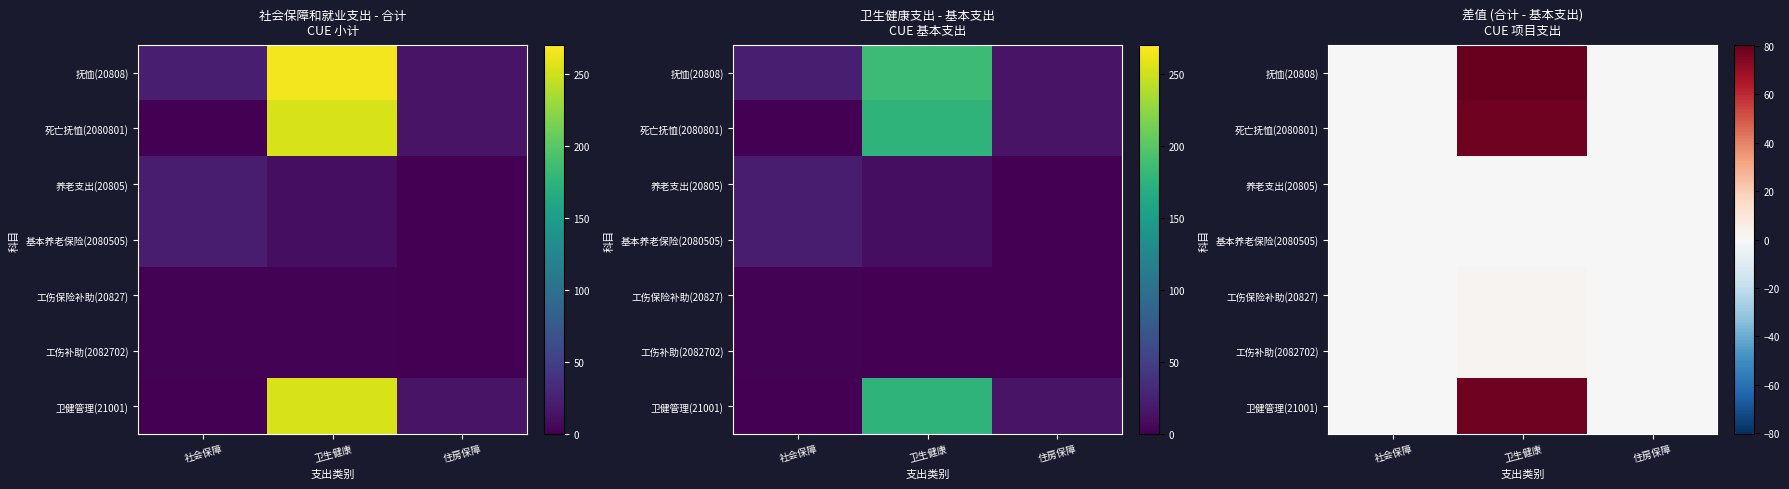

Between 卫生健康 and 住房保障, which is larger?

卫生健康